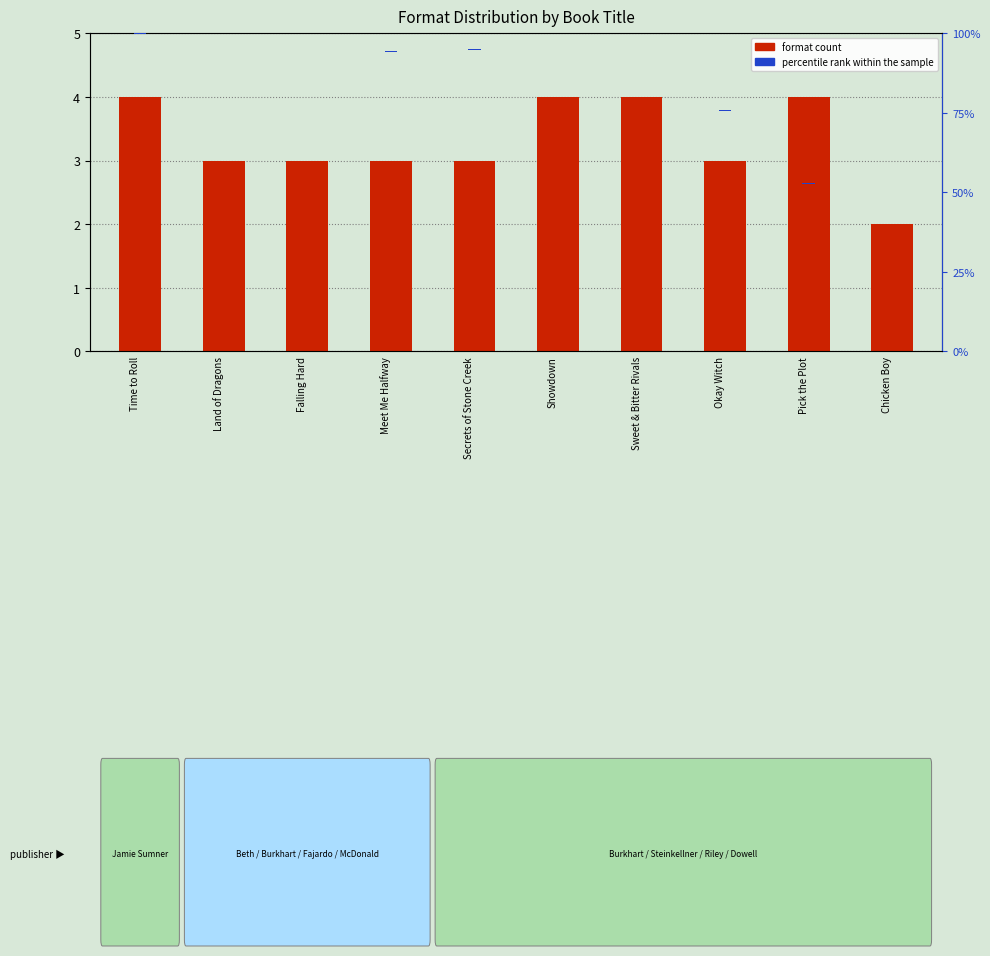

Which series has the widest spread of values?

format count